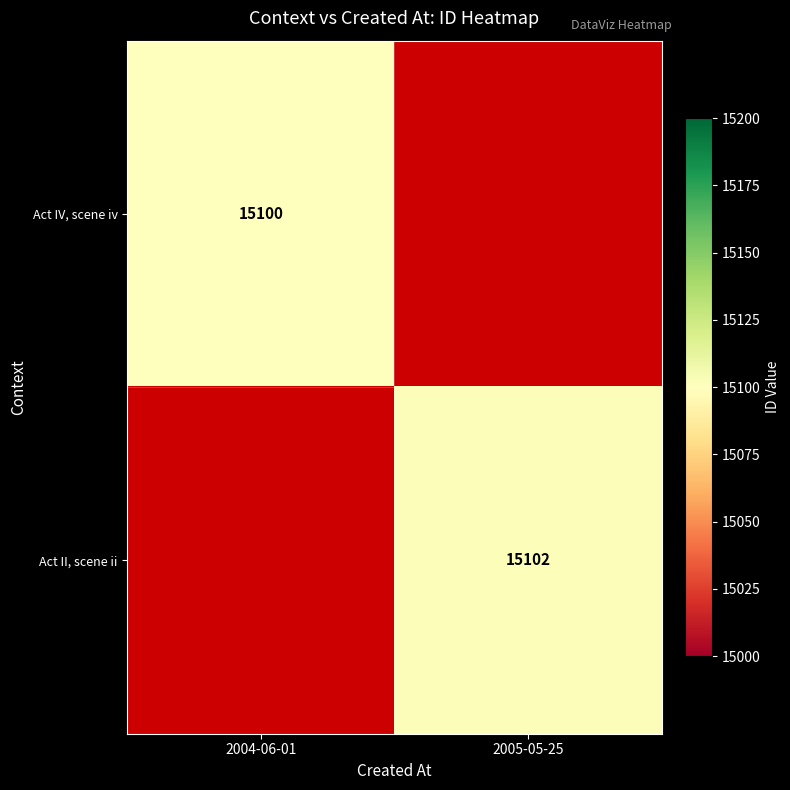

Is the value of Act IV, scene iv at 2004-06-01 greater than the value of Act II, scene ii at 2005-05-25?

No